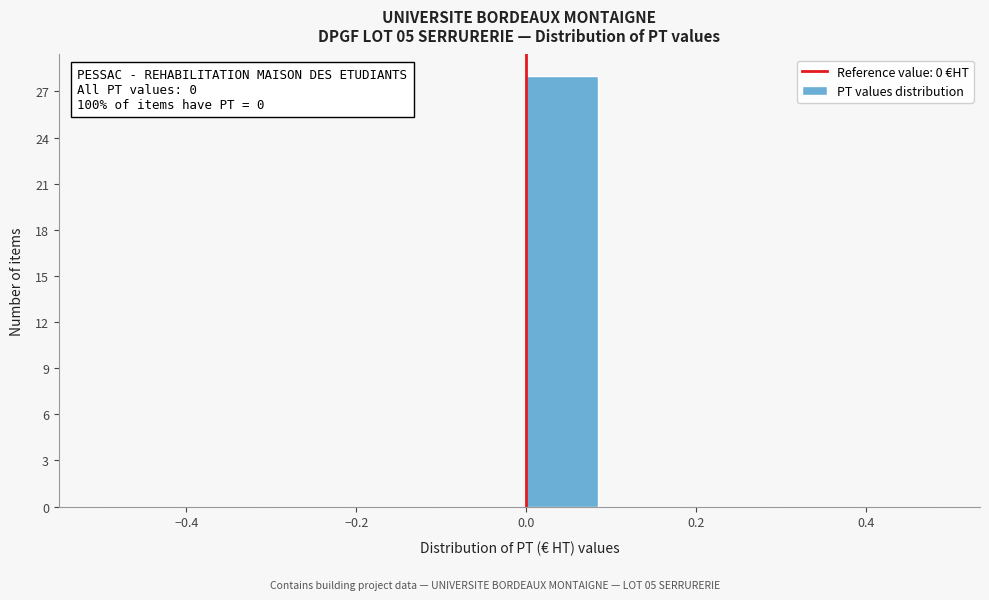

Over which range of the x-axis is the bar tallest?

0.0 to 0.1